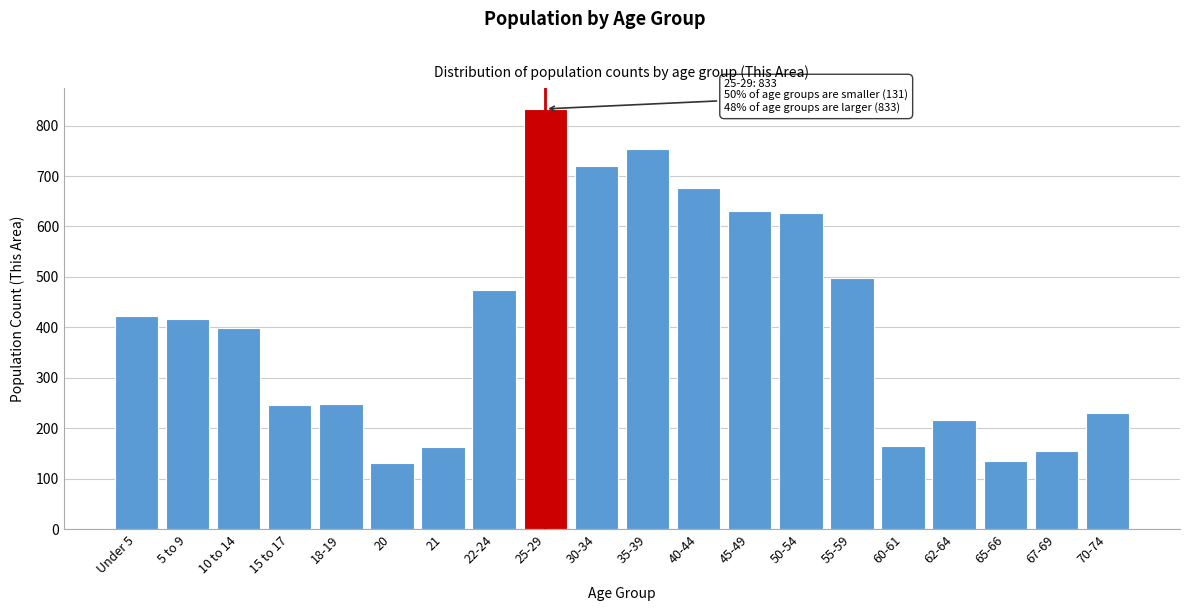

What is the maximum value shown in the chart?

833